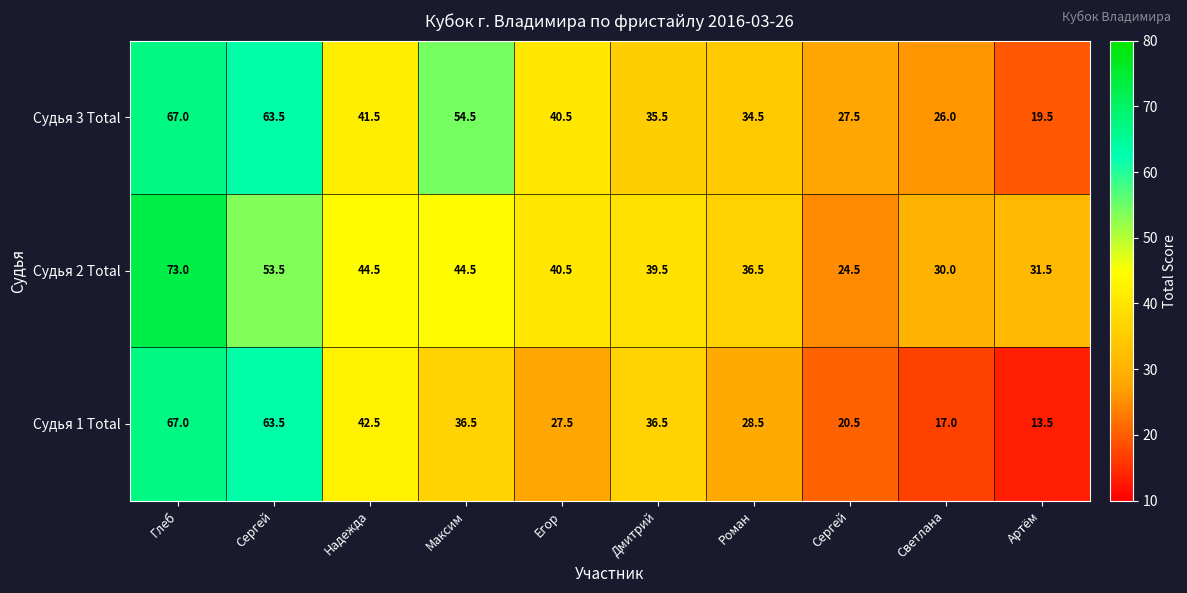

Reading left to right, extract all data points from this chart.

Судья 3 Total: Глеб=67.0	Сергей=63.5	Надежда=41.5	Максим=54.5	Егор=40.5	Дмитрий=35.5	Роман=34.5	Сергей=27.5	Светлана=26.0	Артём=19.5
Судья 2 Total: Глеб=73.0	Сергей=53.5	Надежда=44.5	Максим=44.5	Егор=40.5	Дмитрий=39.5	Роман=36.5	Сергей=24.5	Светлана=30.0	Артём=31.5
Судья 1 Total: Глеб=67.0	Сергей=63.5	Надежда=42.5	Максим=36.5	Егор=27.5	Дмитрий=36.5	Роман=28.5	Сергей=20.5	Светлана=17.0	Артём=13.5